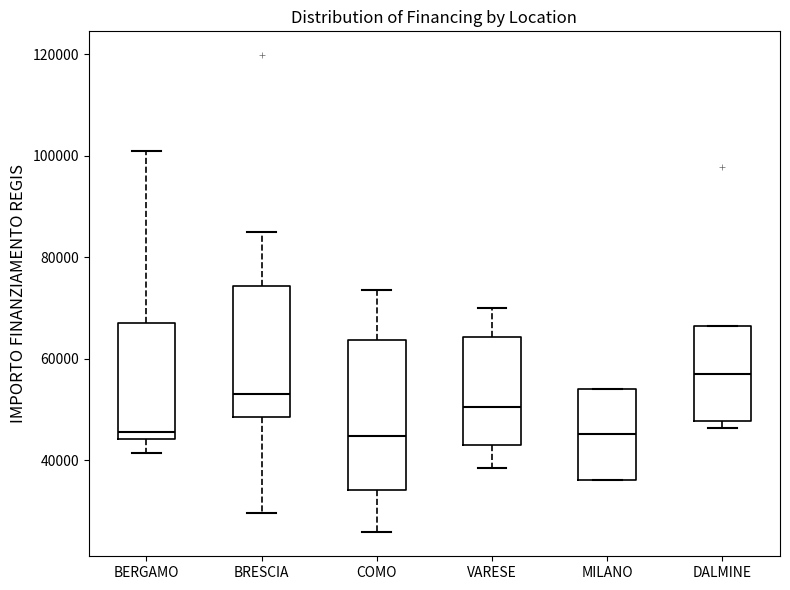

Reading left to right, read every box against the y-axis: the position of its median line, the range the box covers, and the ends of its whiskers. The values are not printed on the chart, so give them approximately, as read against the axis.

BERGAMO: median 46000, box 44000 to 68000, whiskers 42000 to 100000
BRESCIA: median 54000, box 48000 to 74000, whiskers 30000 to 84000
COMO: median 44000, box 34000 to 64000, whiskers 26000 to 74000
VARESE: median 50000, box 44000 to 64000, whiskers 38000 to 70000
MILANO: median 46000, box 36000 to 54000, whiskers 36000 to 54000
DALMINE: median 58000, box 48000 to 66000, whiskers 46000 to 66000